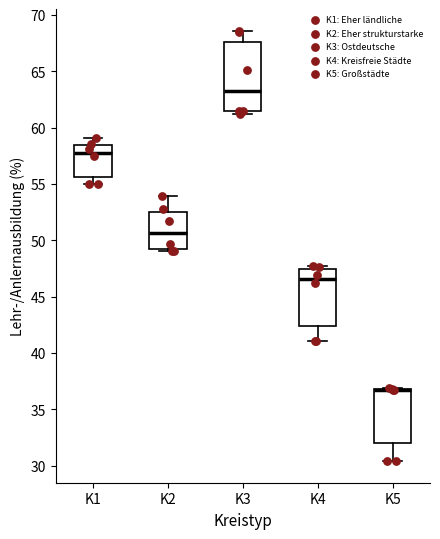

Which box is the tallest, from its lower edge to its upper edge?

K3